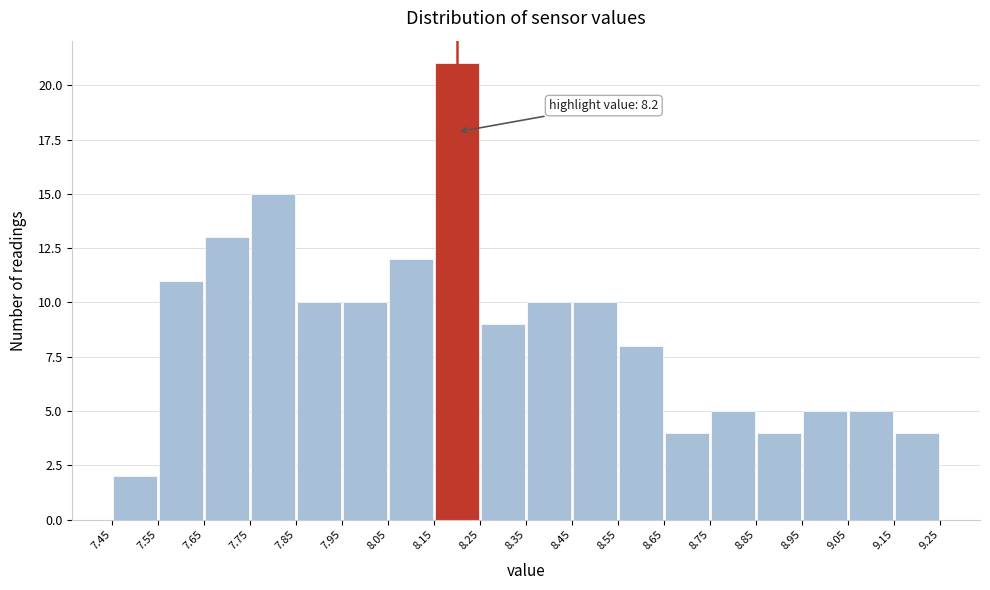

Over which range of the x-axis is the bar tallest?

8.15 to 8.25